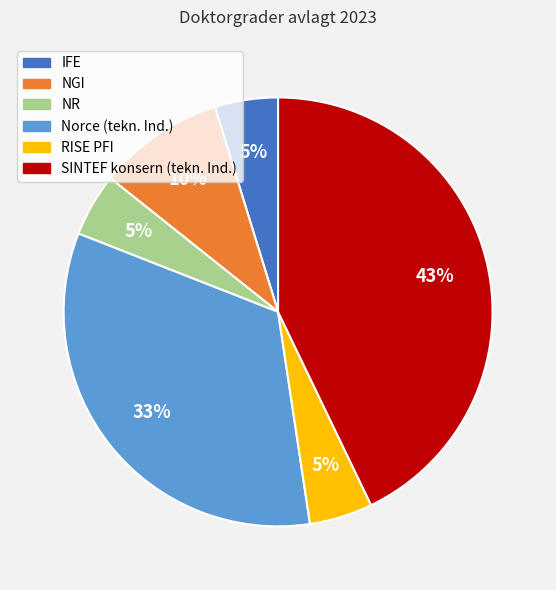

How many slices are in this pie chart?

6